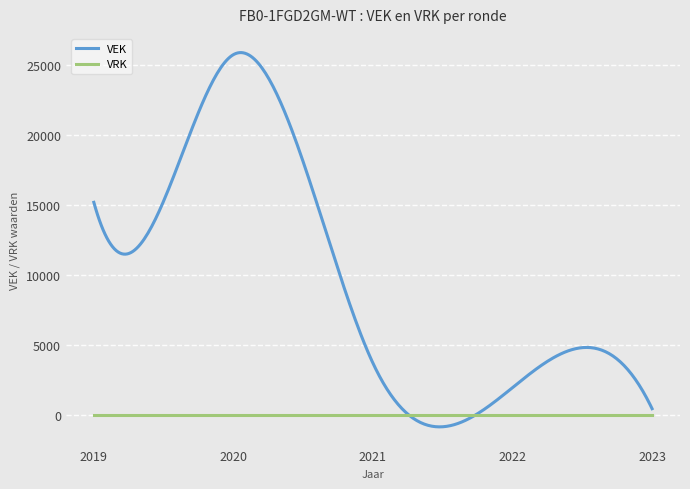

Does the chart display data point markers on the line(s)?

No